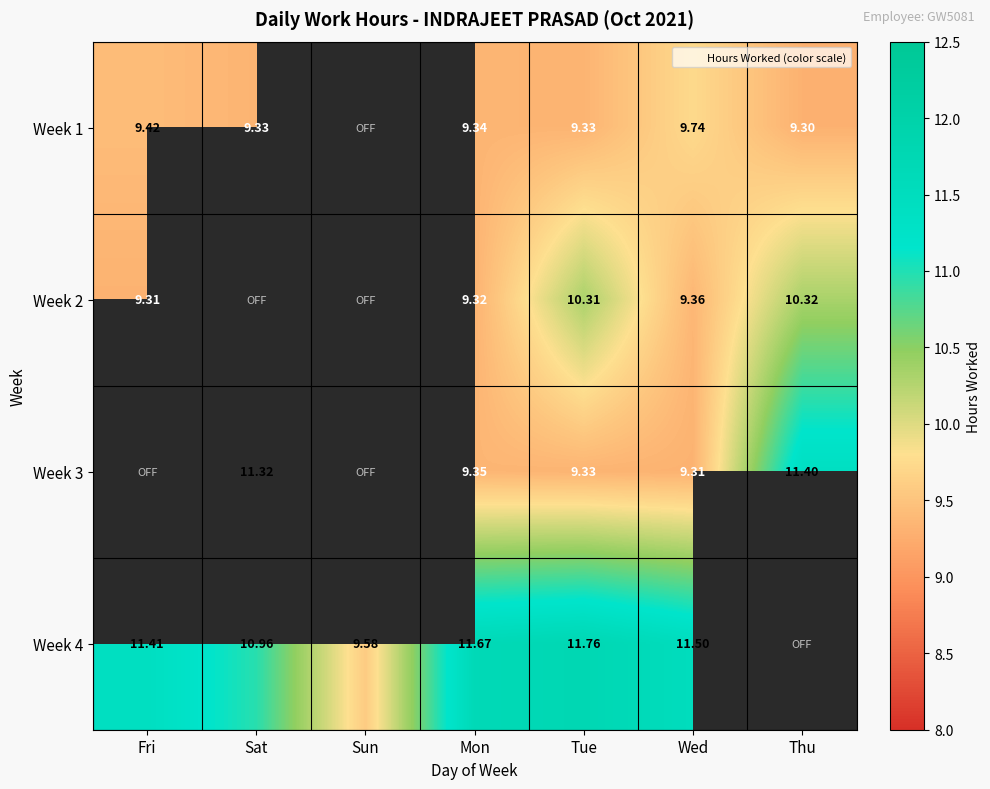

Rank the series at Tue from highest to lowest value.

Week 4, Week 2, Week 1, Week 3